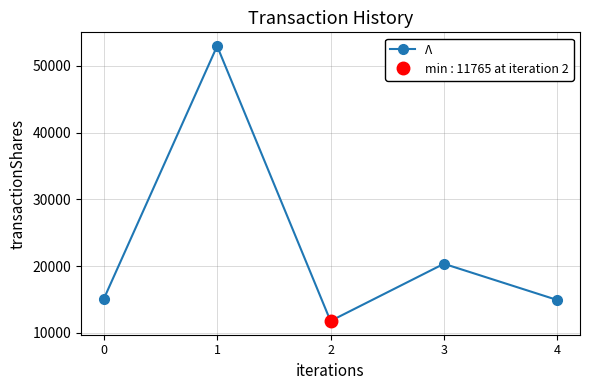

How many data points are above 15041?

2